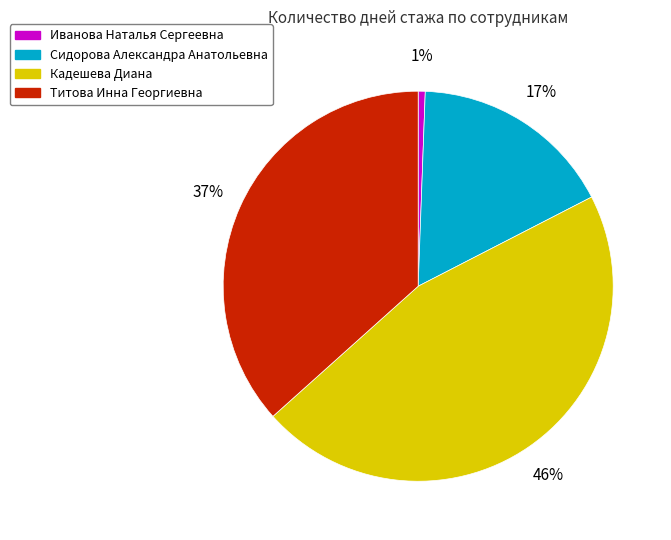

To the nearest percent, what is the difference between the largest and smallest slice percentages?

45%